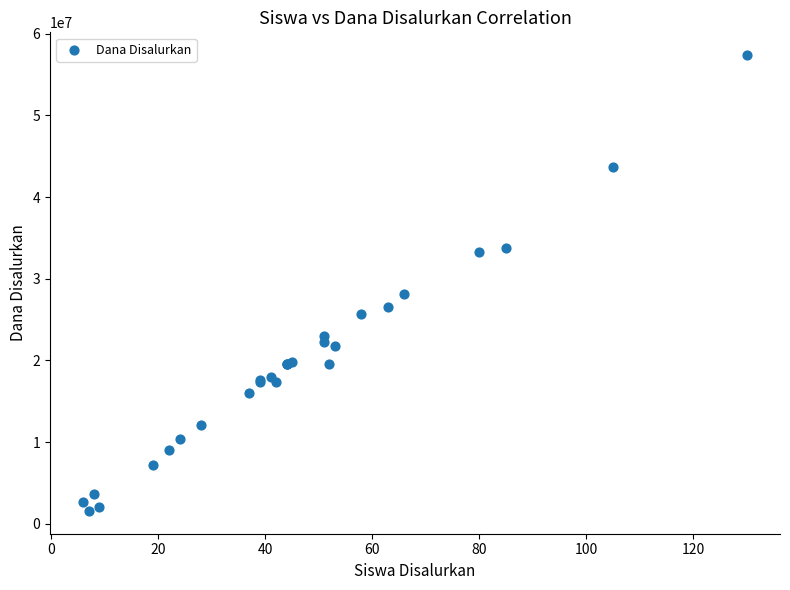

What Y value in the scatter plot is closest to 29475000?

28125000